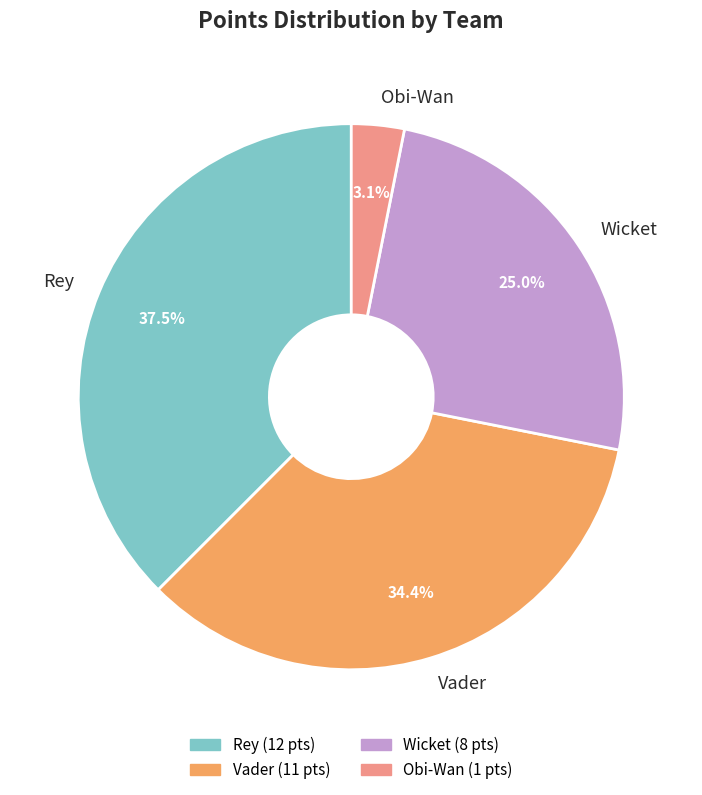

What percentage do Rey and Vader together represent?

71.9%